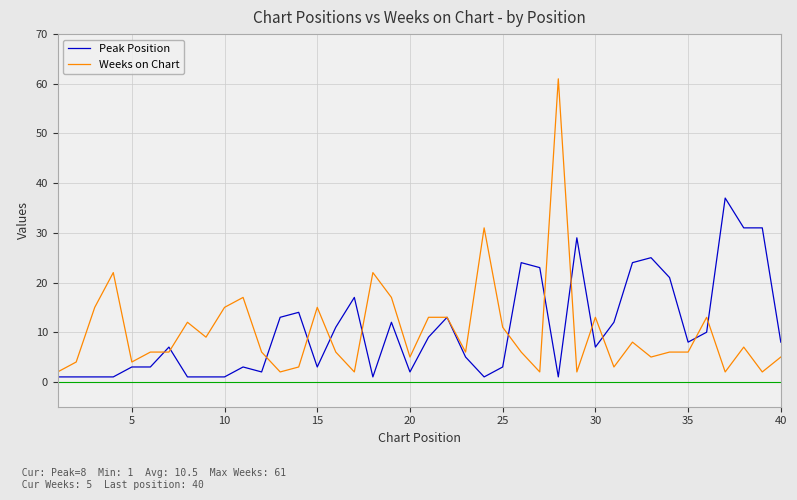

What is the highest value of the Weeks on Chart series?

61